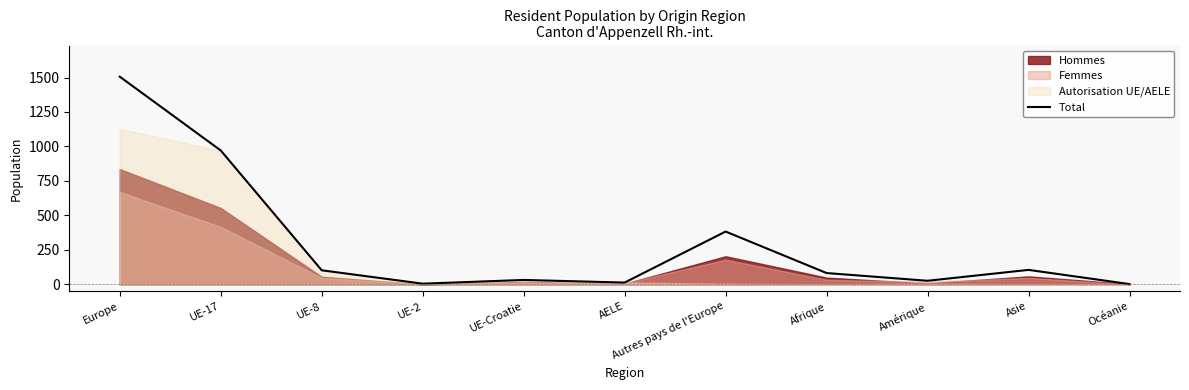

Count the number of categories in the chart.

11